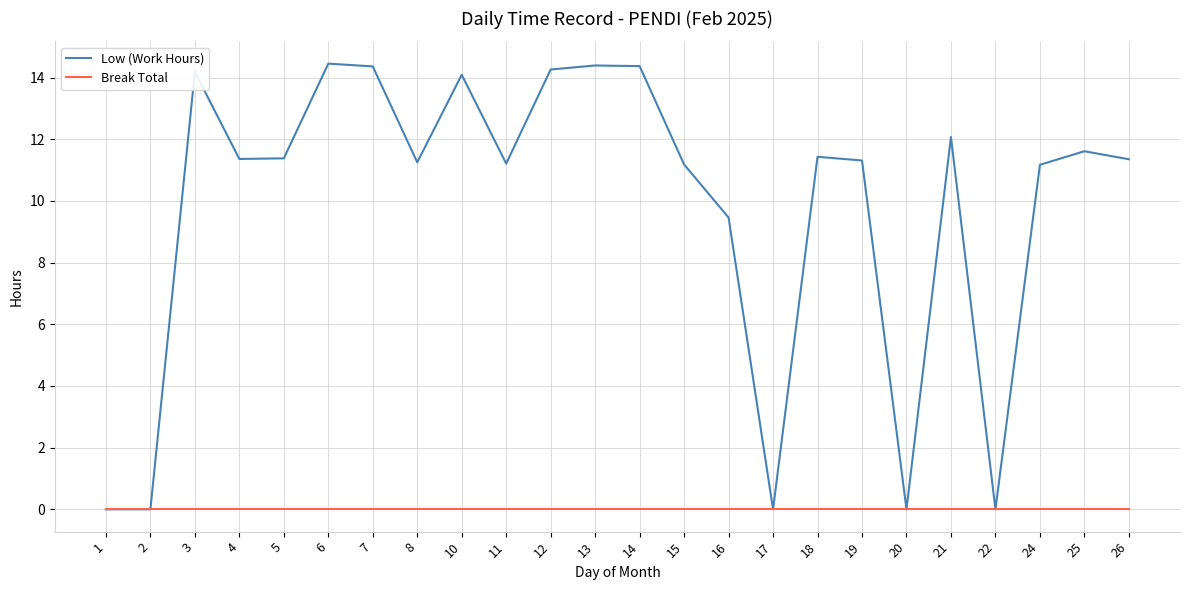

Rank the series by their average value, from lowest to highest.

Break Total, Low (Work Hours)